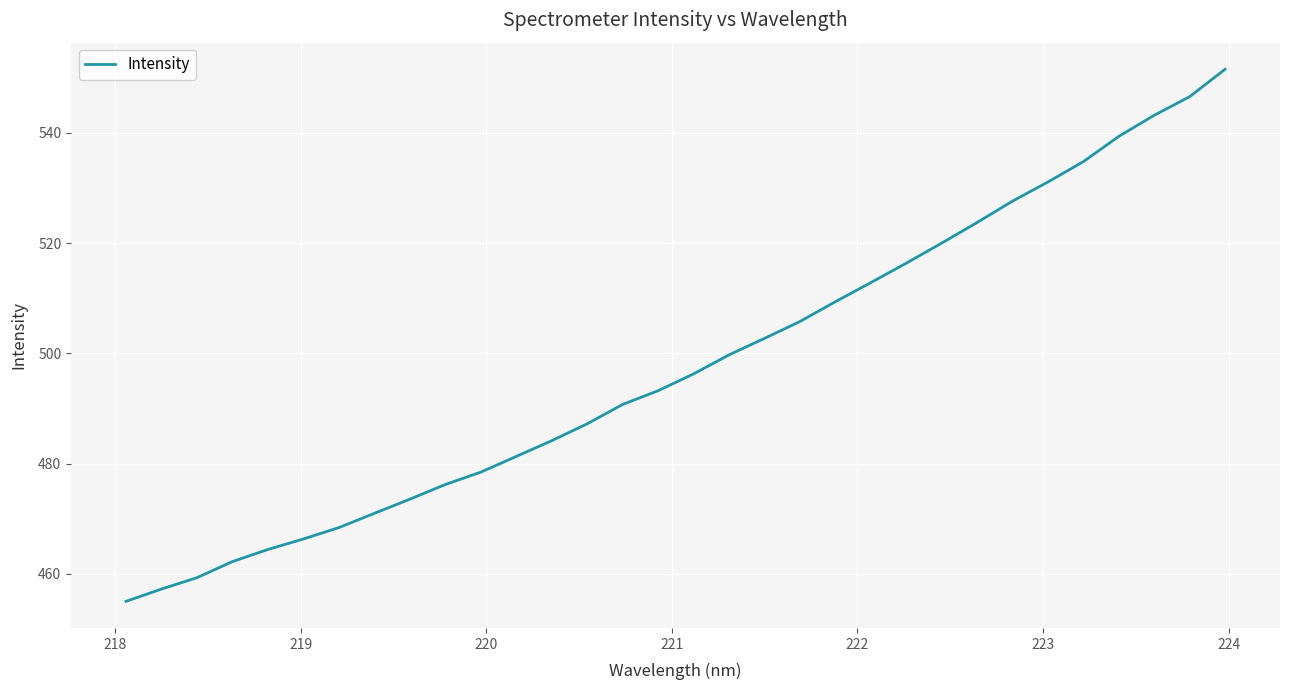

What is the maximum value shown in the chart?

551.5